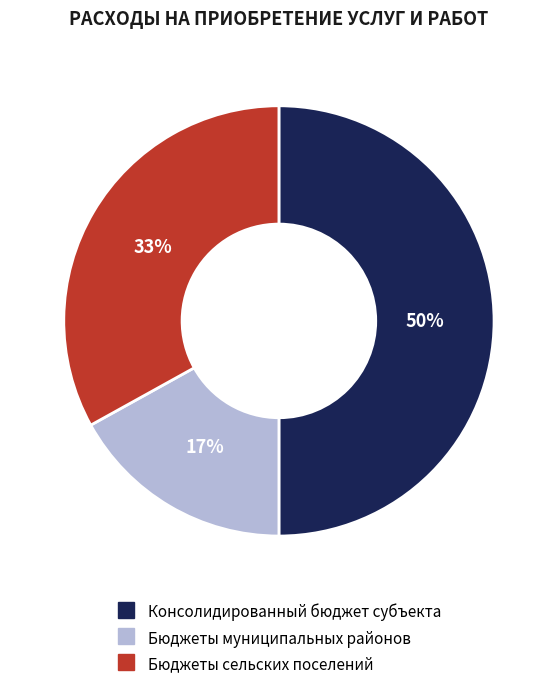

How many slices are in this pie chart?

3